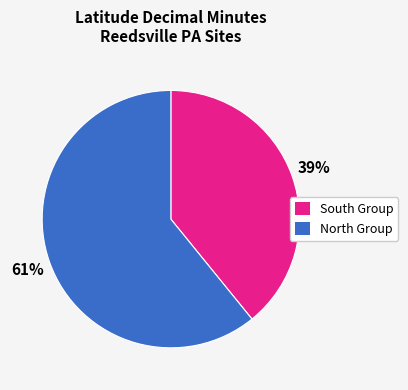

Does any single category account for the majority?

Yes